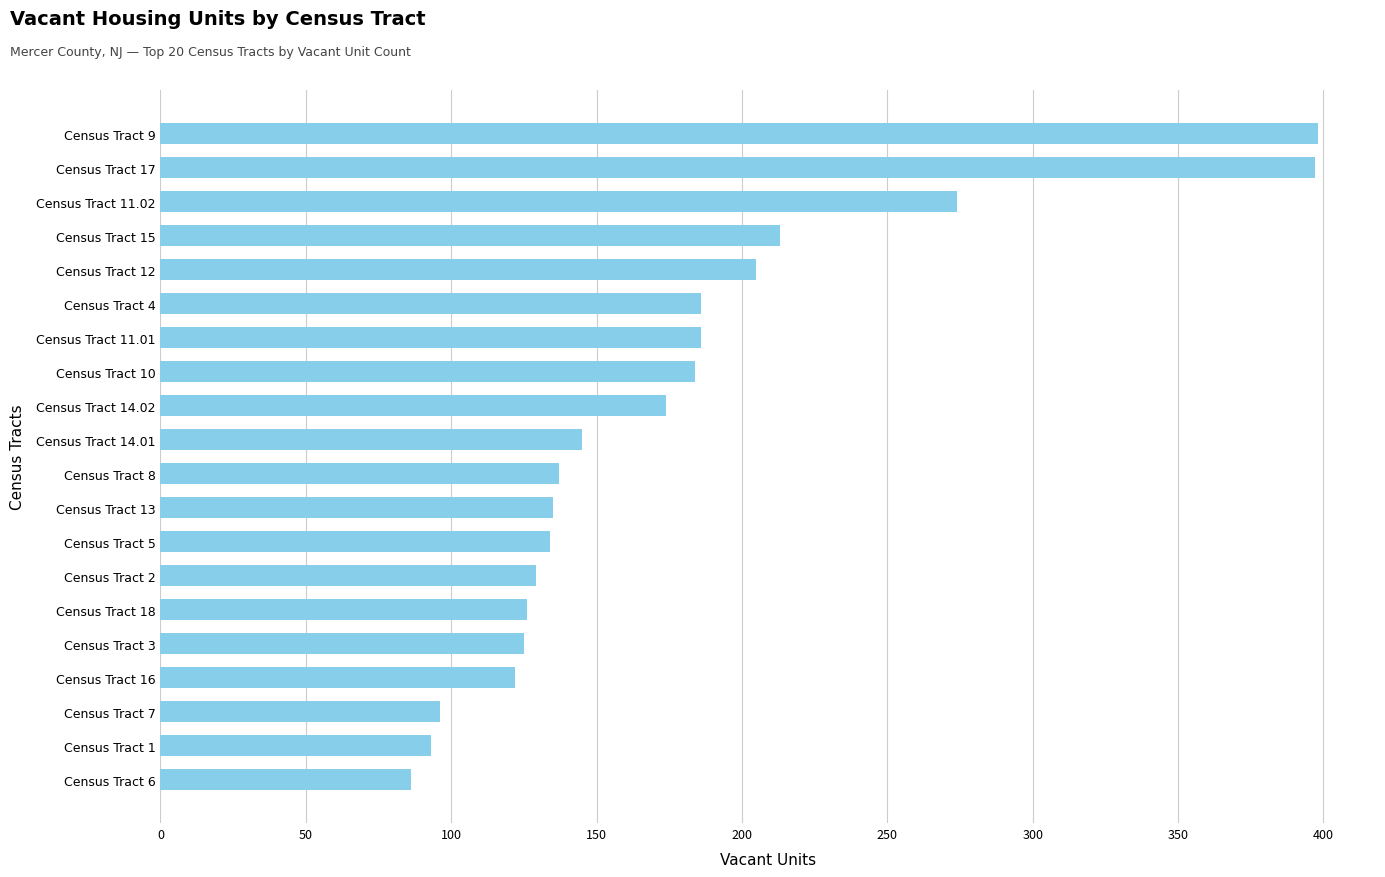

What is the change in value from Census Tract 17 to Census Tract 14.02?

-223